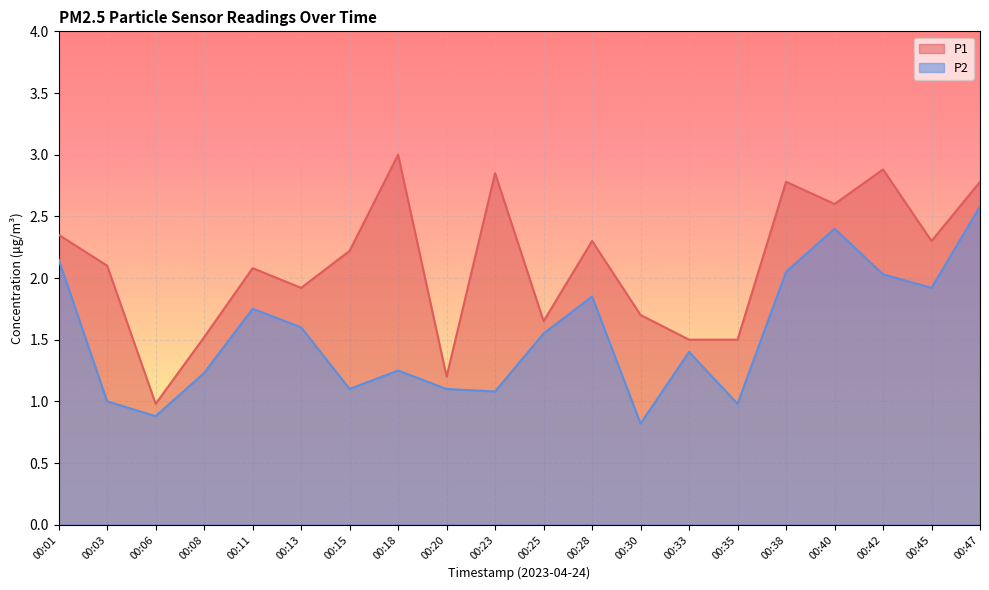

True or false: P2 has a value of 1.1 at 00:23.

True